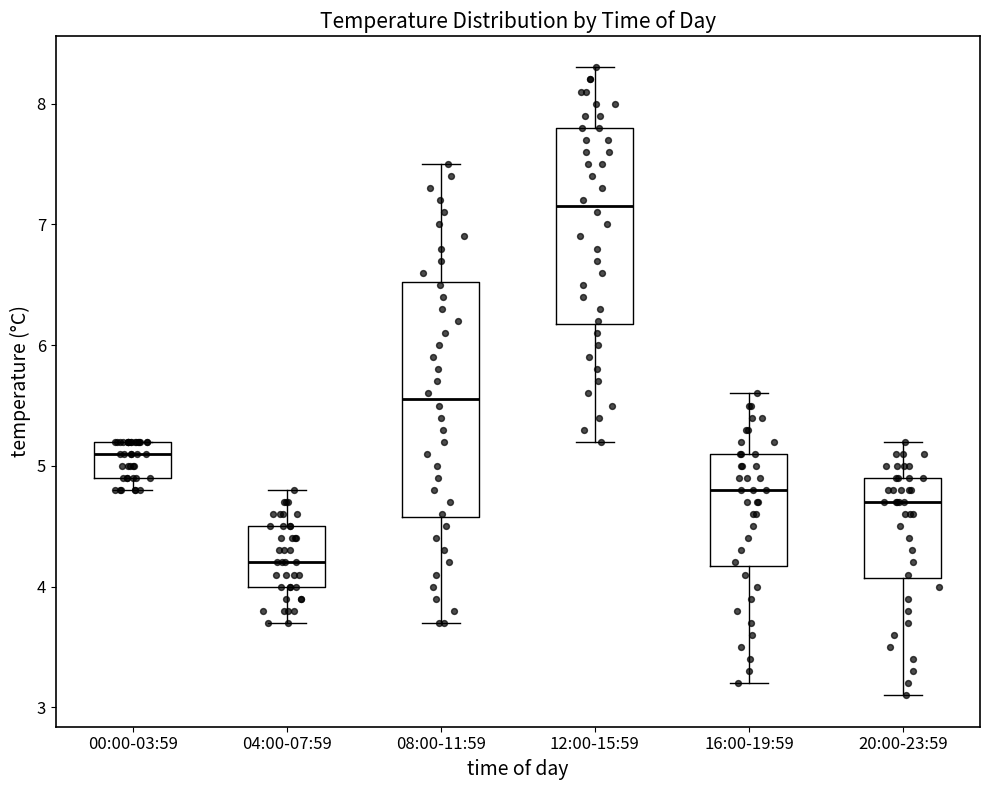

Which box has the highest median line?

12:00-15:59